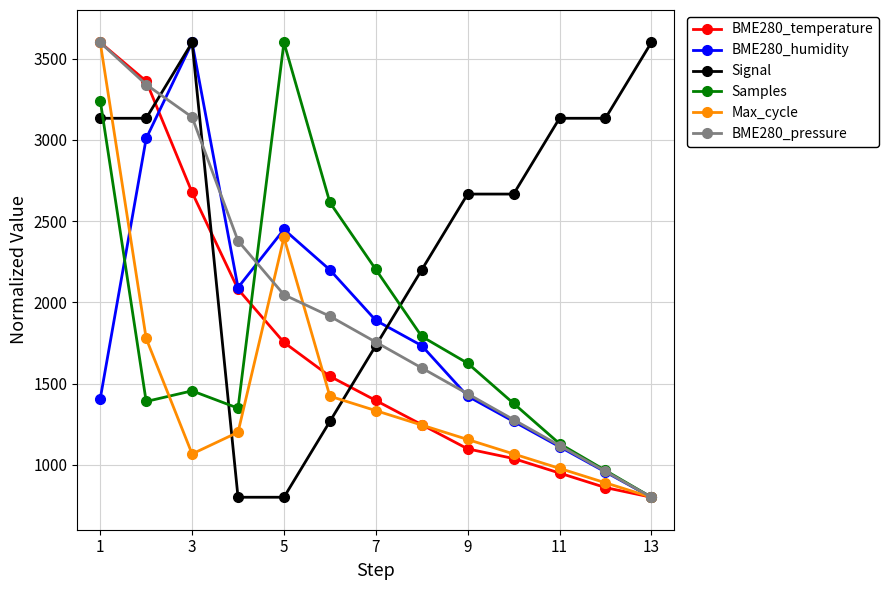

Which series ends up on top after the final intersection of Signal and BME280_temperature?

Signal